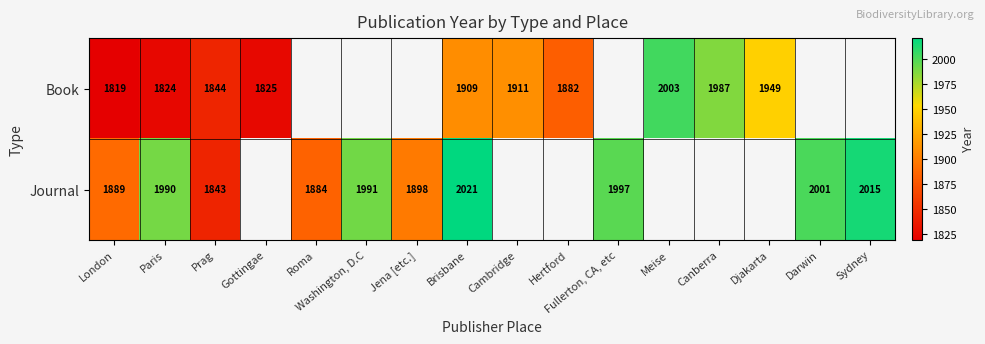

Is the value of Journal at Sydney greater than the value of Book at Gottingae?

Yes